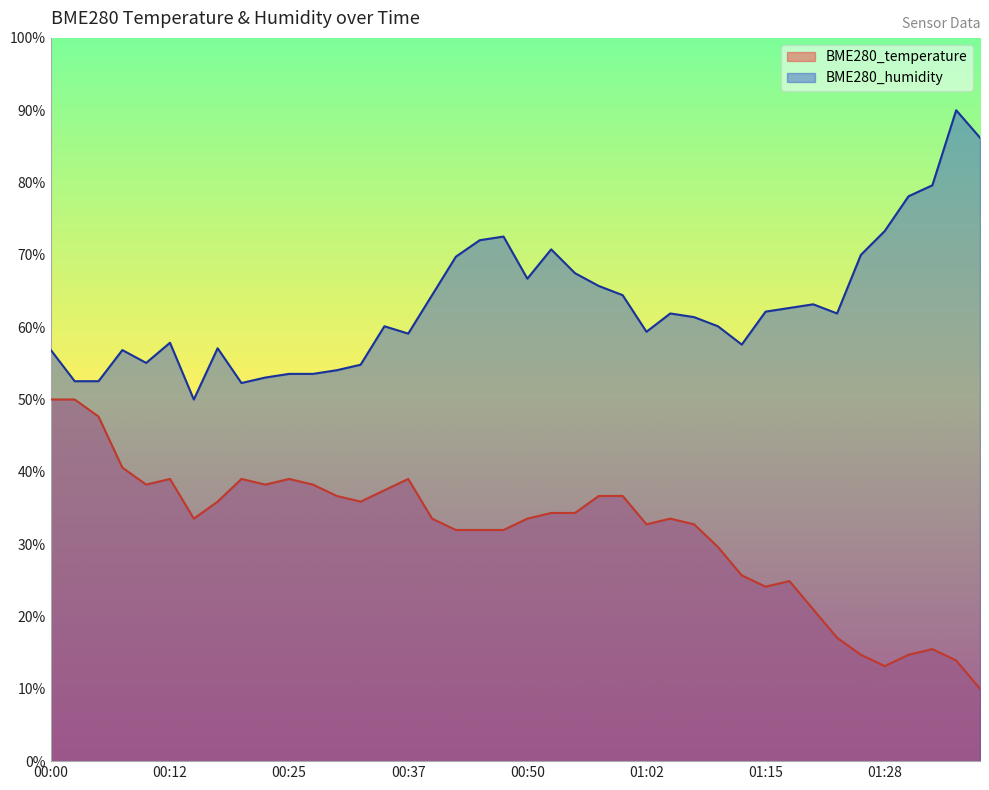

Which series changed the most between 00:55 and 01:15?

BME280_temperature